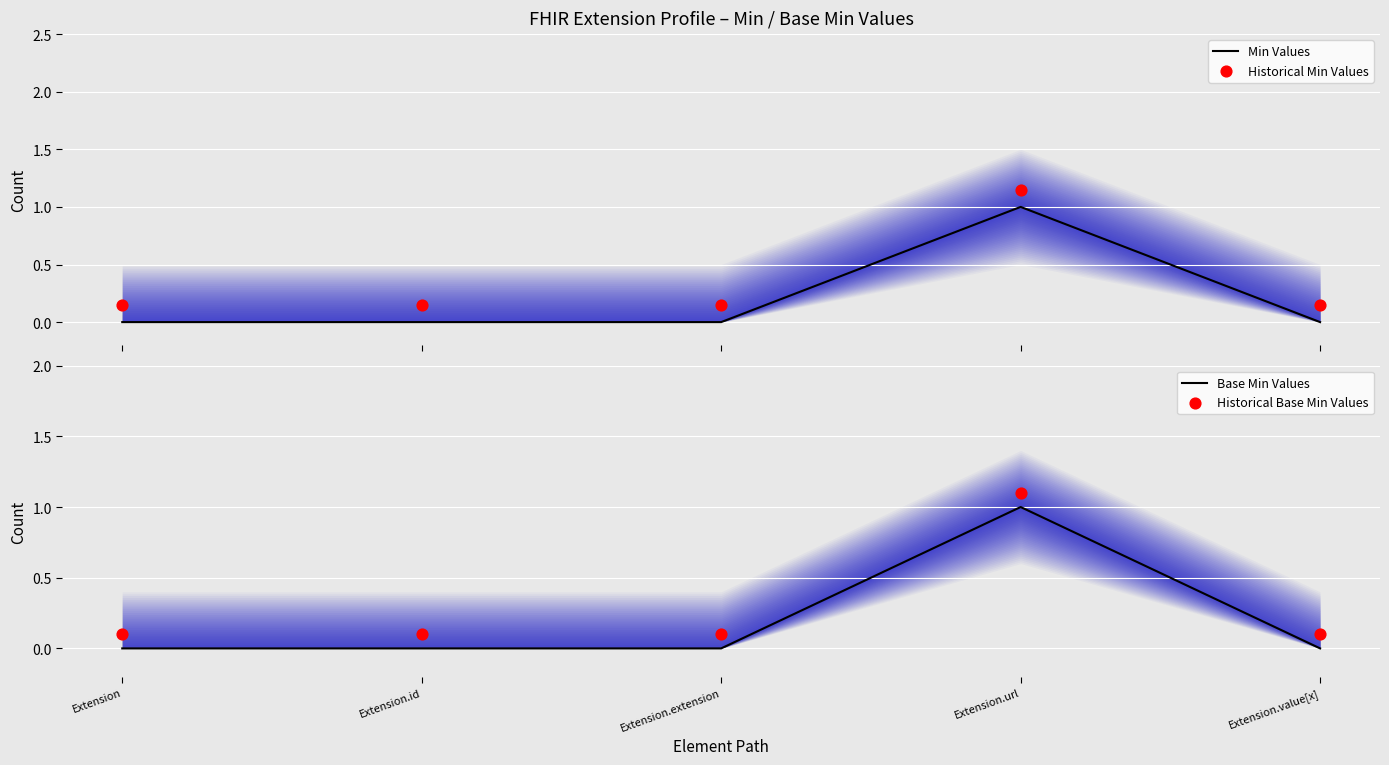

At which category is the sum across all series the highest?

Extension.url